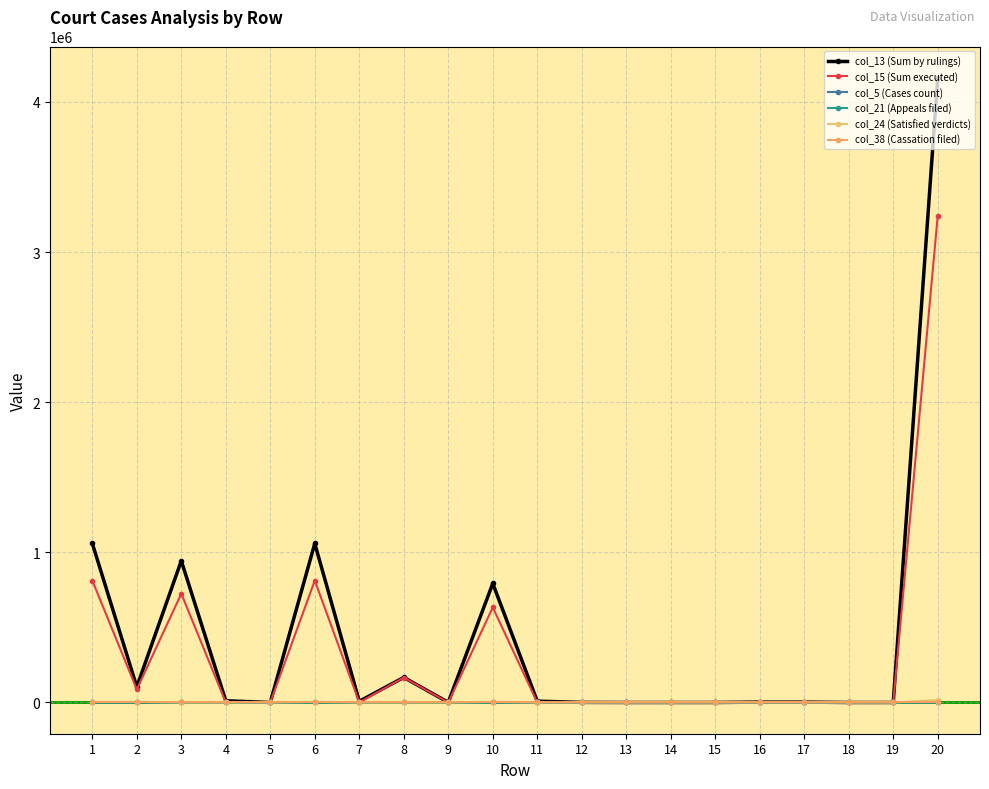

Count the number of data series in this chart.

6